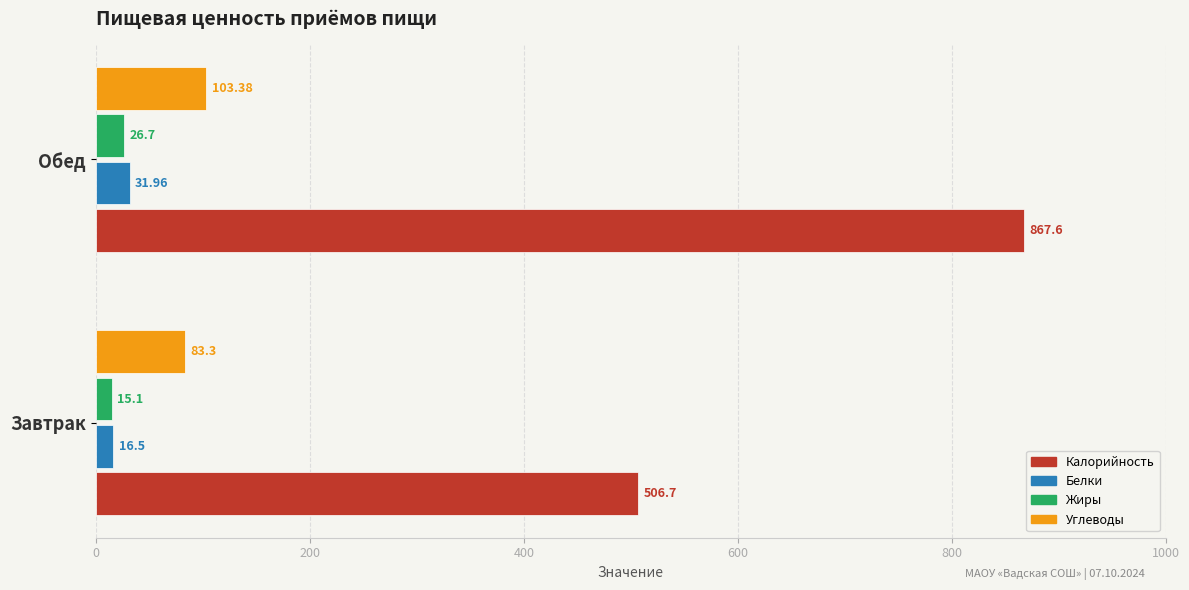

At which category does the chart reach its peak across all series?

Обед